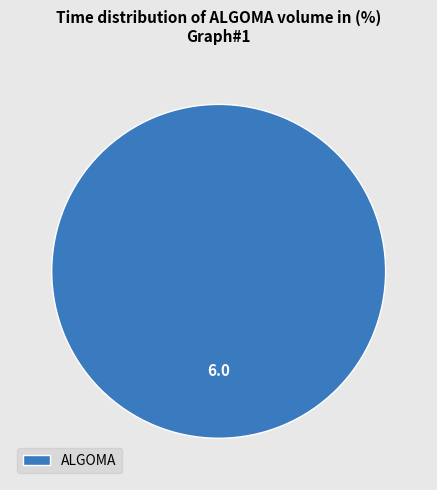

Is ALGOMA the majority of the pie?

Yes